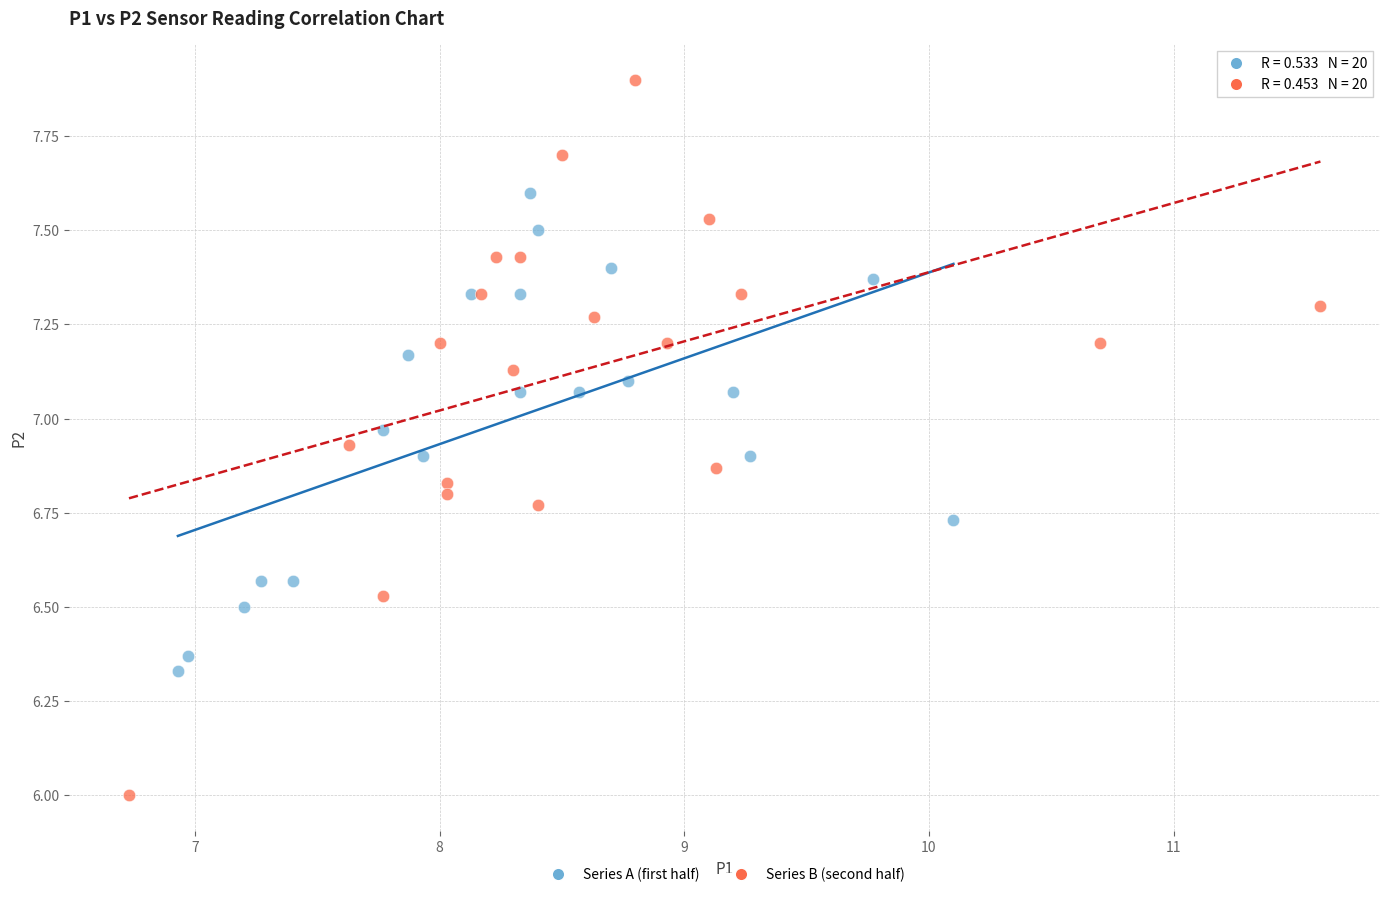

What are all the series names shown in the legend?

Series A (first half), Series B (second half)